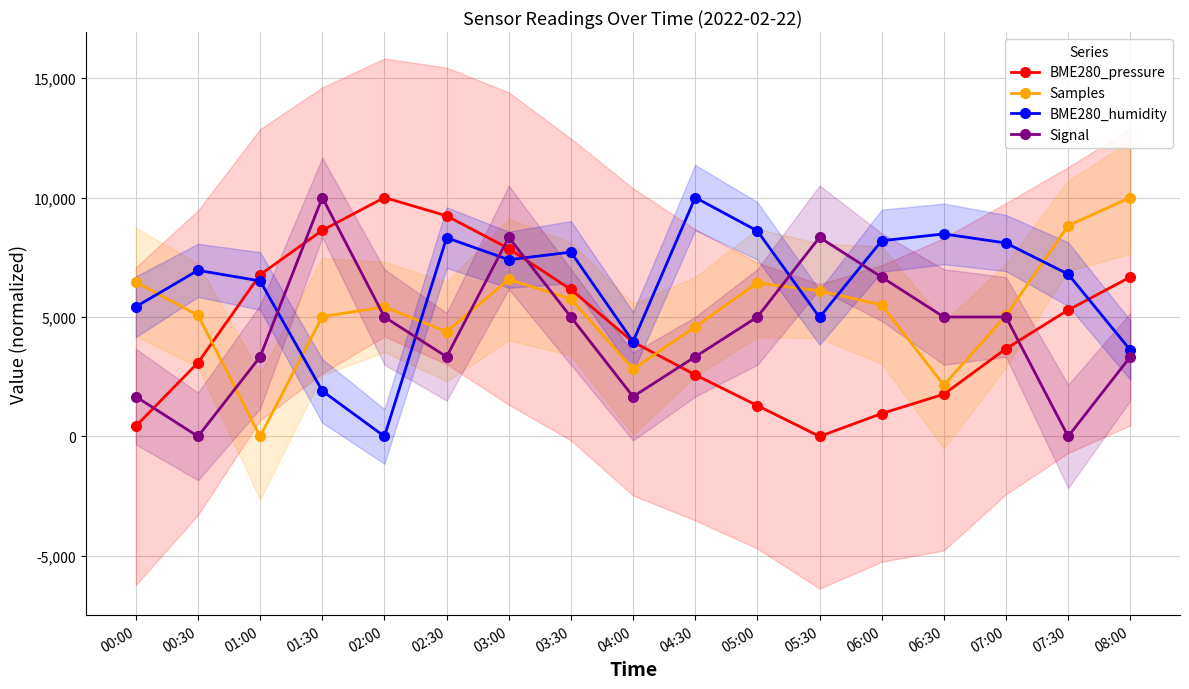

How many lines are shown in the chart?

4